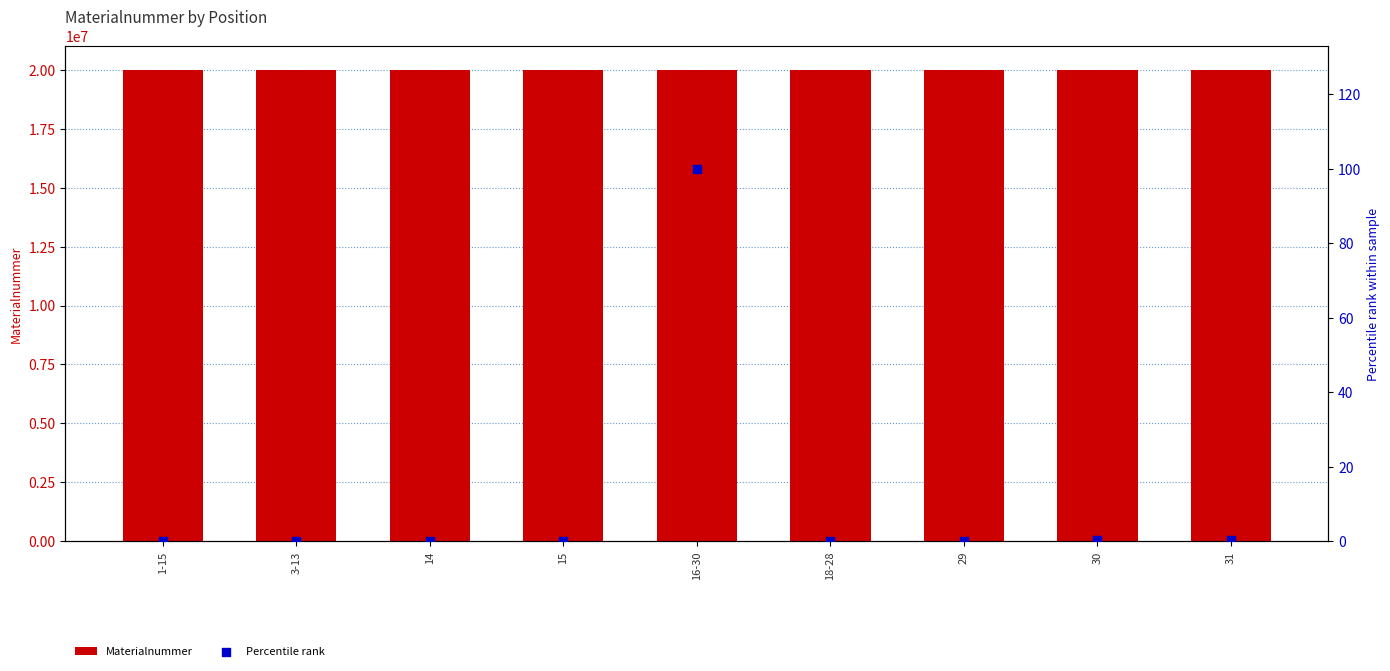

What are all the series names shown in the legend?

Materialnummer, Percentile rank